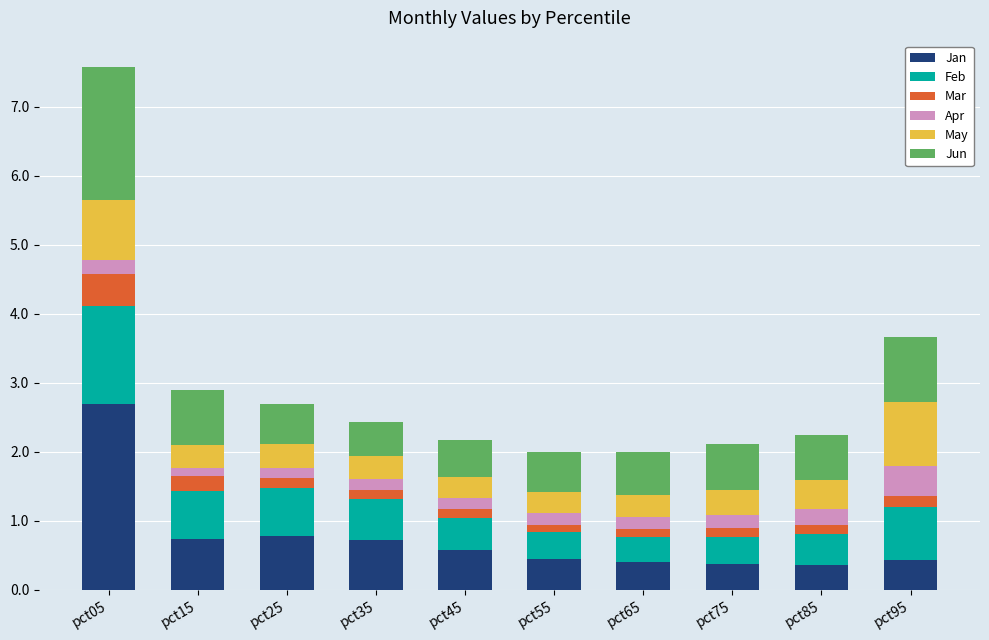

What is the minimum value for Jan?

0.4